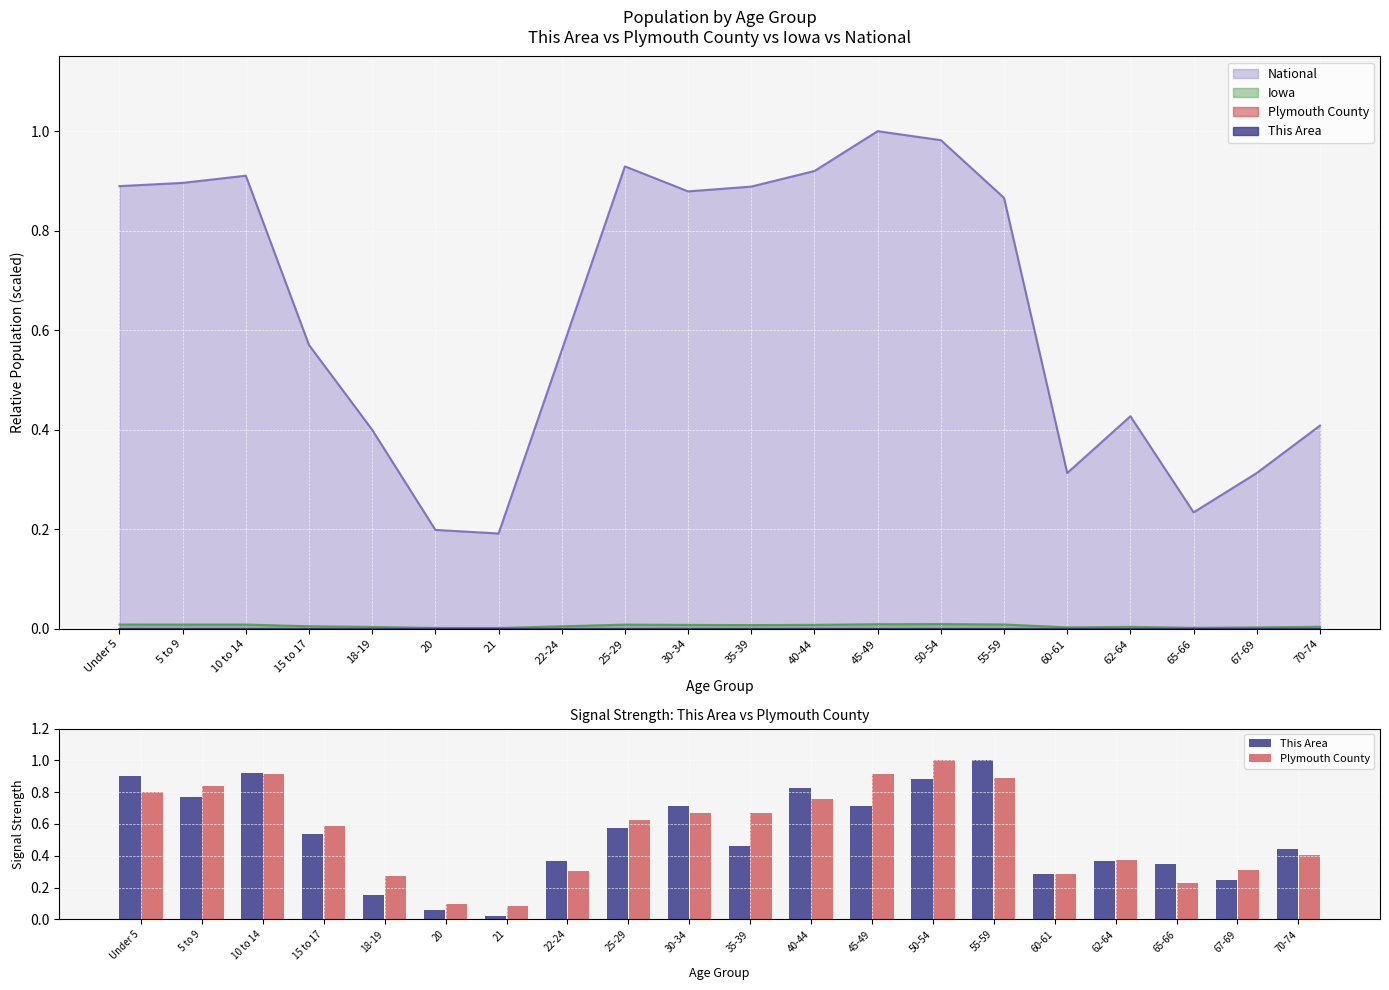

What is the spread (max minus min) of values at 65-66?

0.2